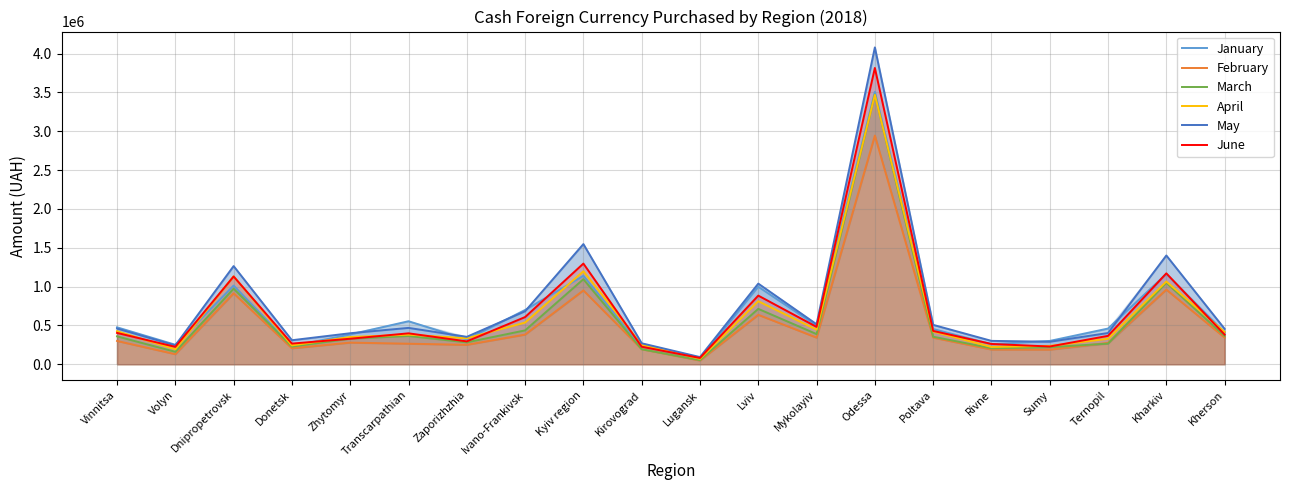

Is the value of April at Kirovograd greater than the value of February at Kharkiv?

No